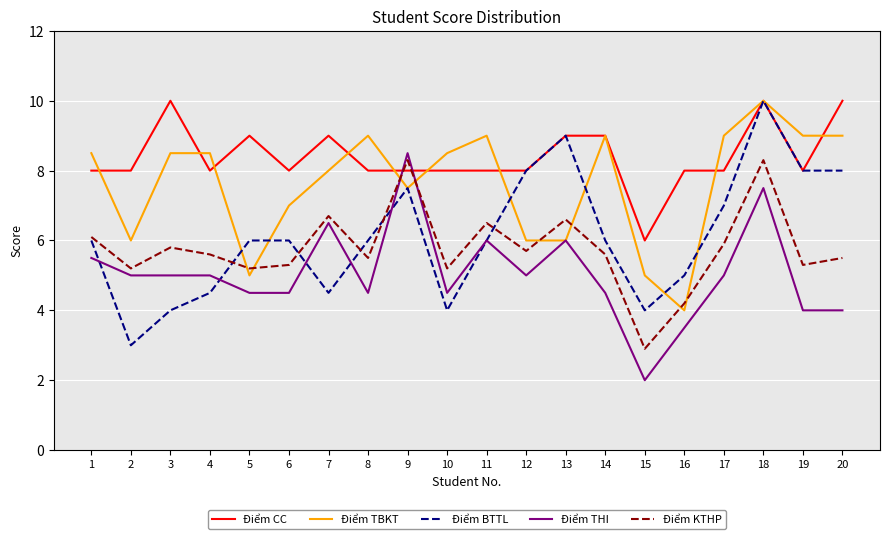

In Điểm KTHP, how many points are higher than both neighbors (excluding endpoints)?

6